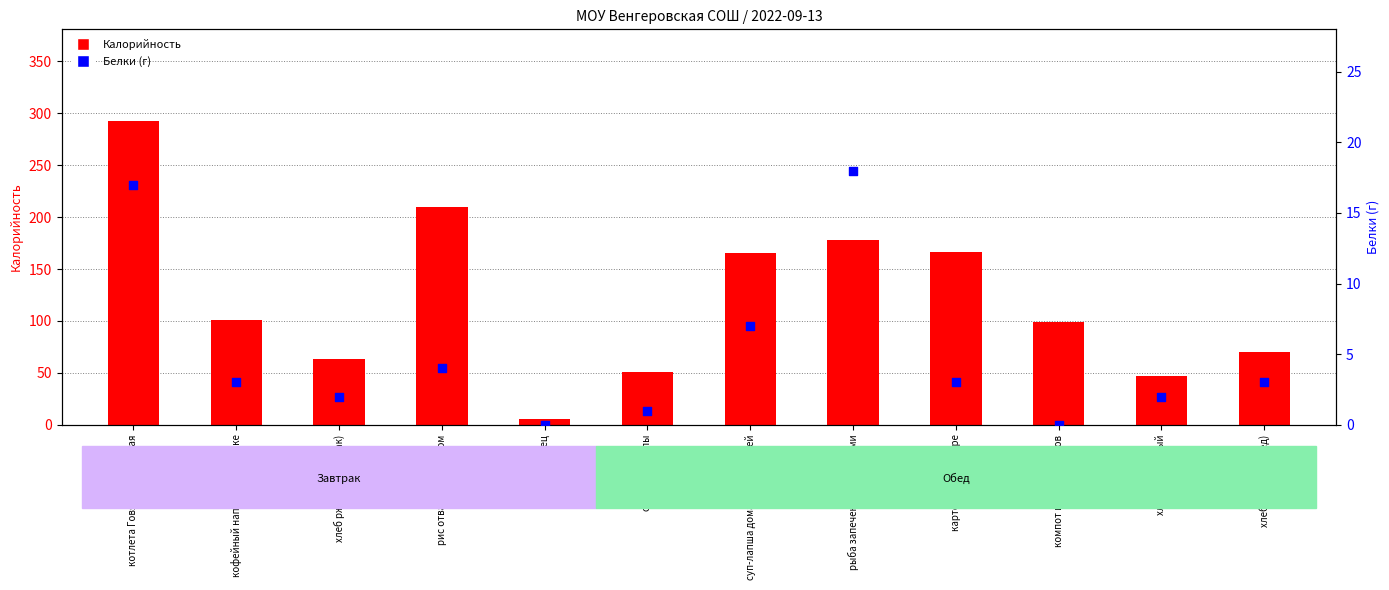

Which series reaches the minimum Y coordinate?

Белки (г)